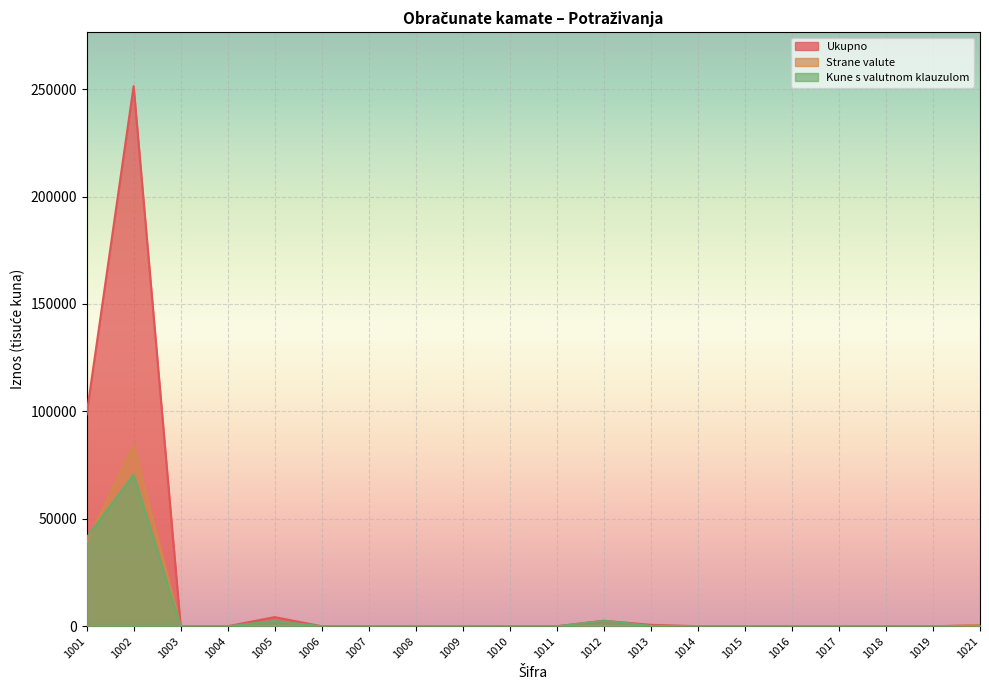

Which series has the largest total across all categories?

Ukupno